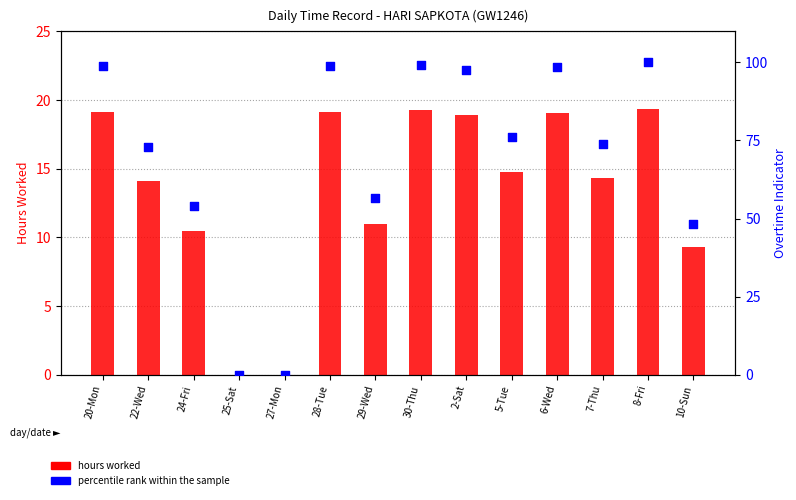

At which category is the sum across all series the highest?

8-Fri